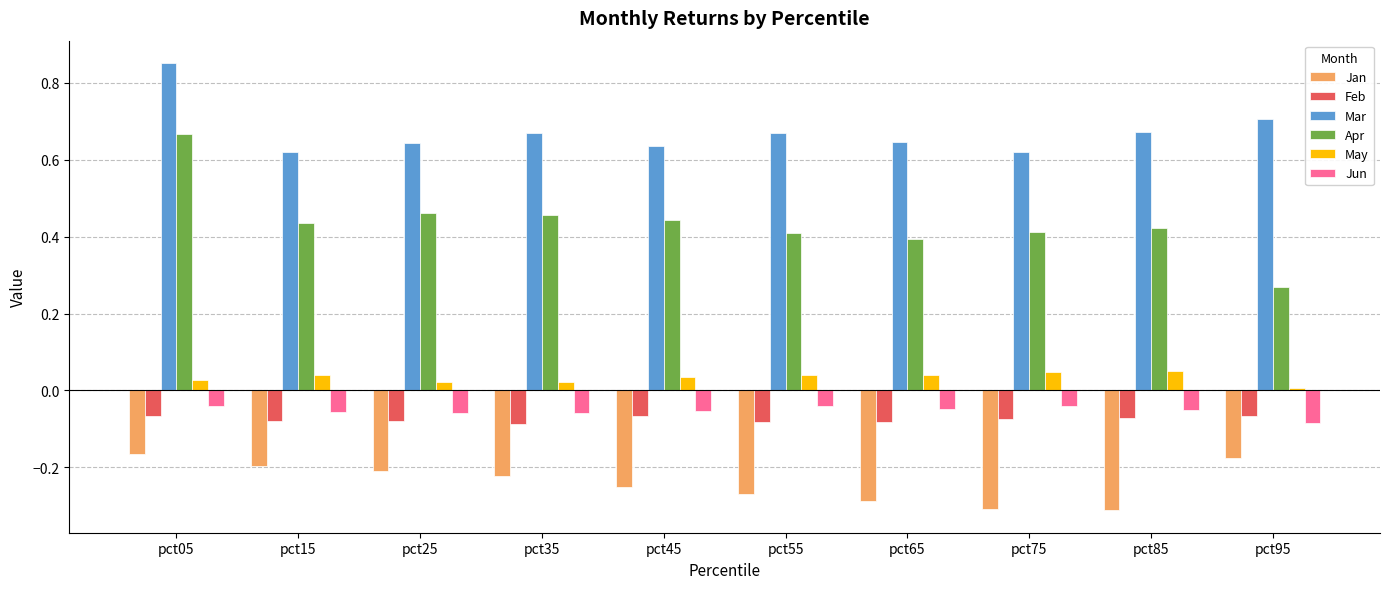

Which label corresponds to the largest value in the chart?

pct05